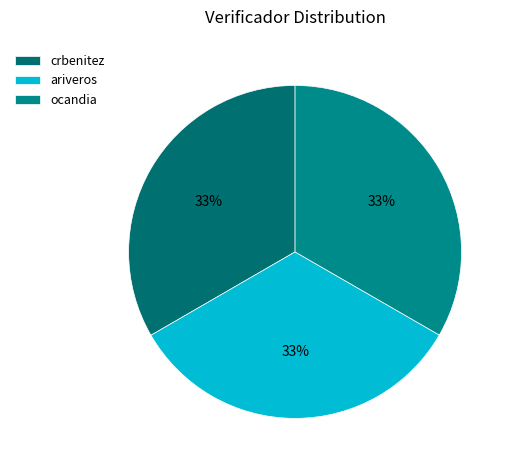

True or false: crbenitez accounts for 41% of the total.

False